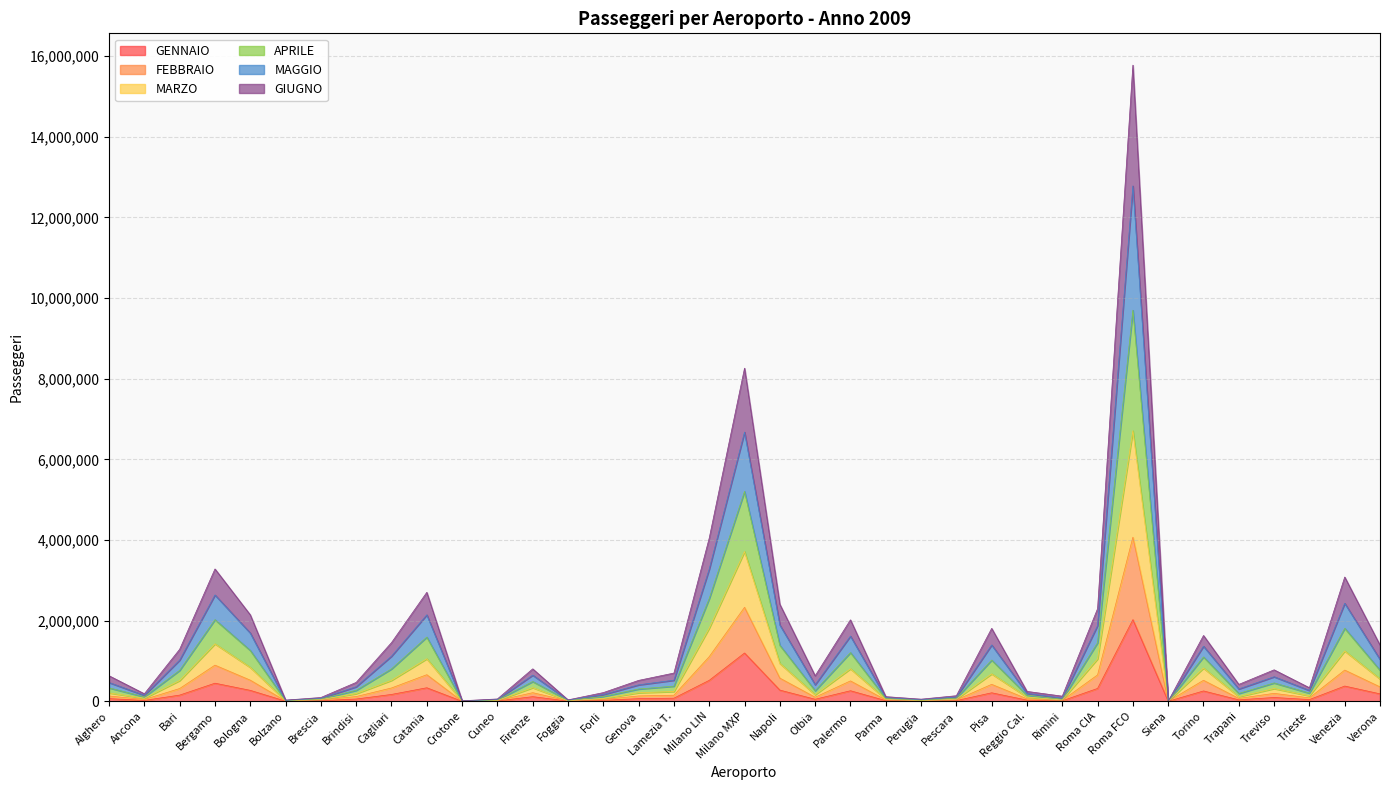

Which category has the lowest value across all series?

Siena